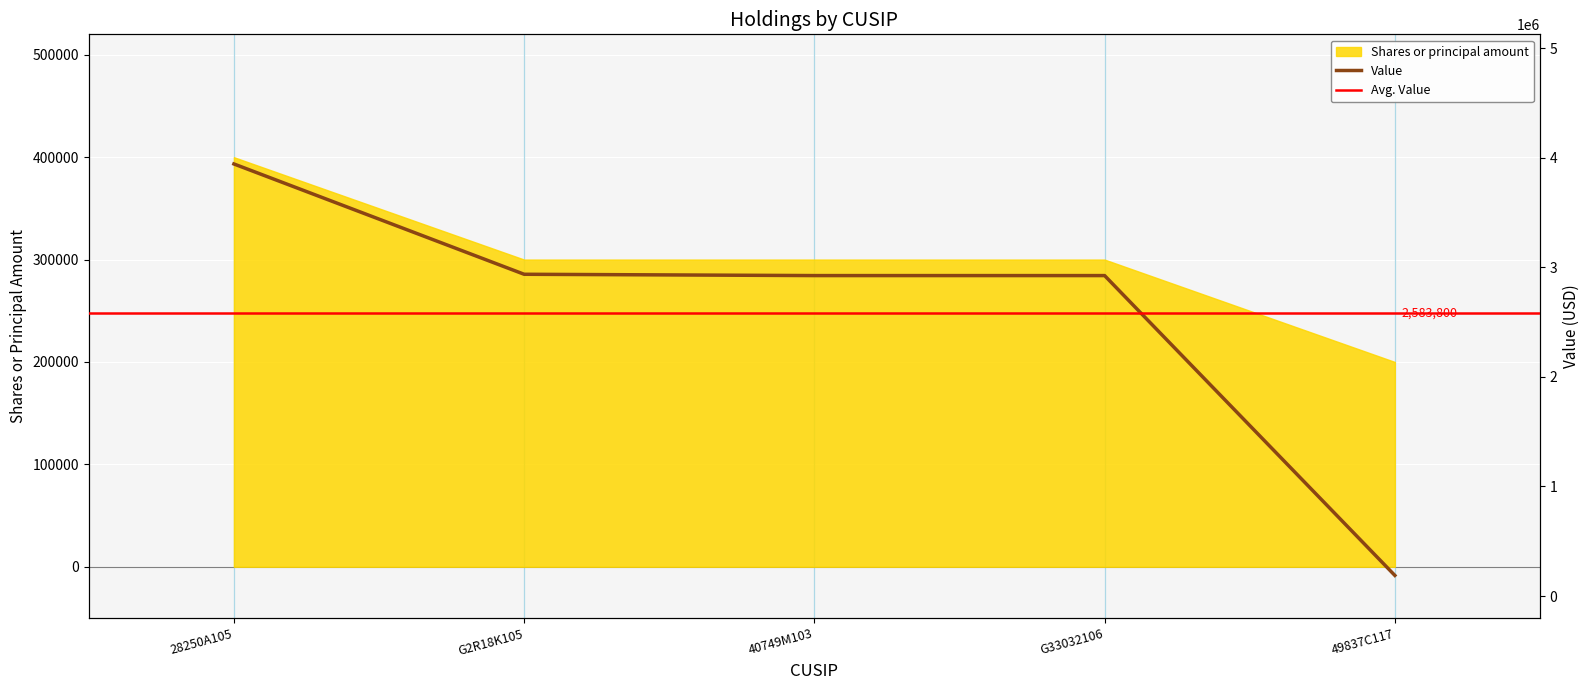

True or false: there are more than 1 points higher than both neighbors.

False